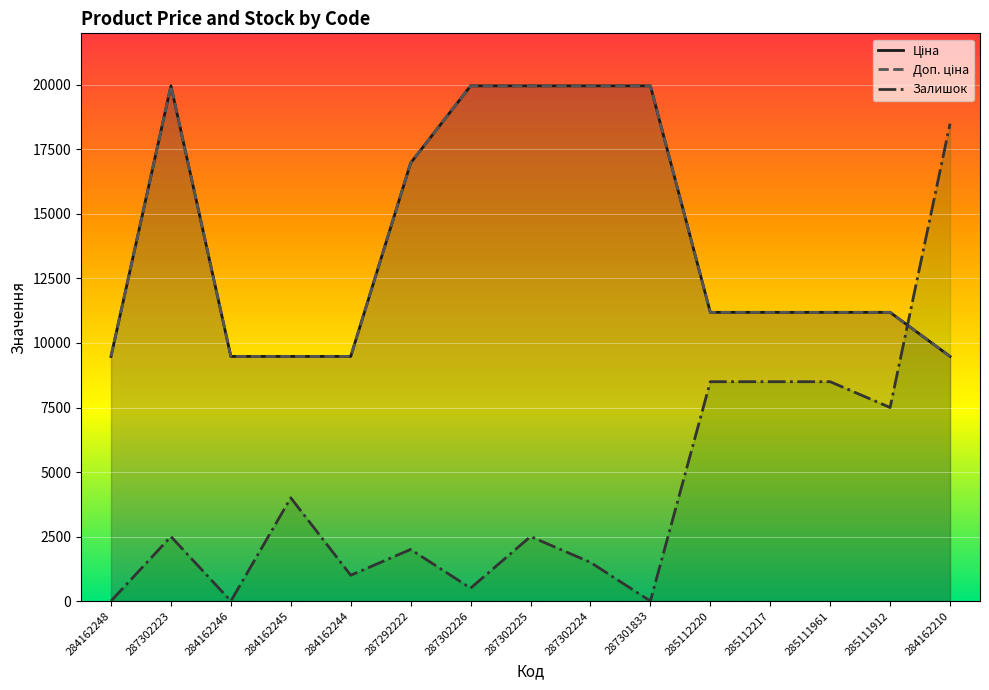

What are all the series names shown in the legend?

Ціна, Доп. ціна, Залишок